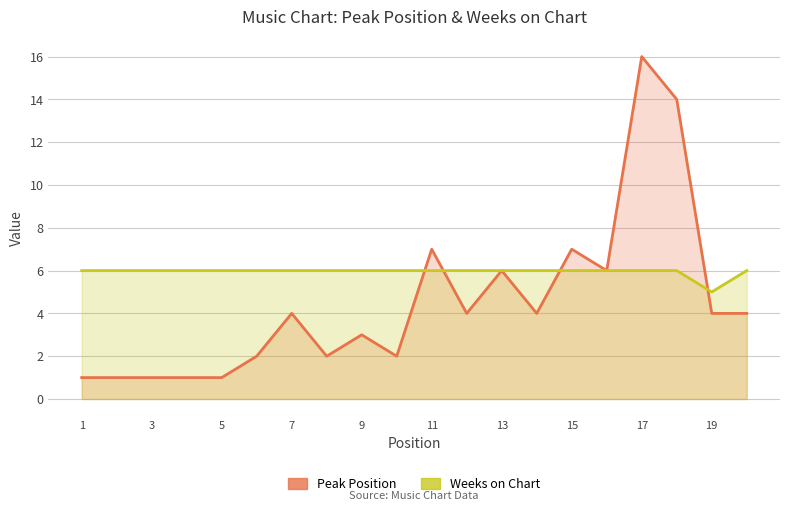

Reading right to left, extract all data points from this chart.

Peak Position: 4	4	14	16	6	7	4	6	4	7	2	3	2	4	2	1	1	1	1	1
Weeks on Chart: 6	5	6	6	6	6	6	6	6	6	6	6	6	6	6	6	6	6	6	6